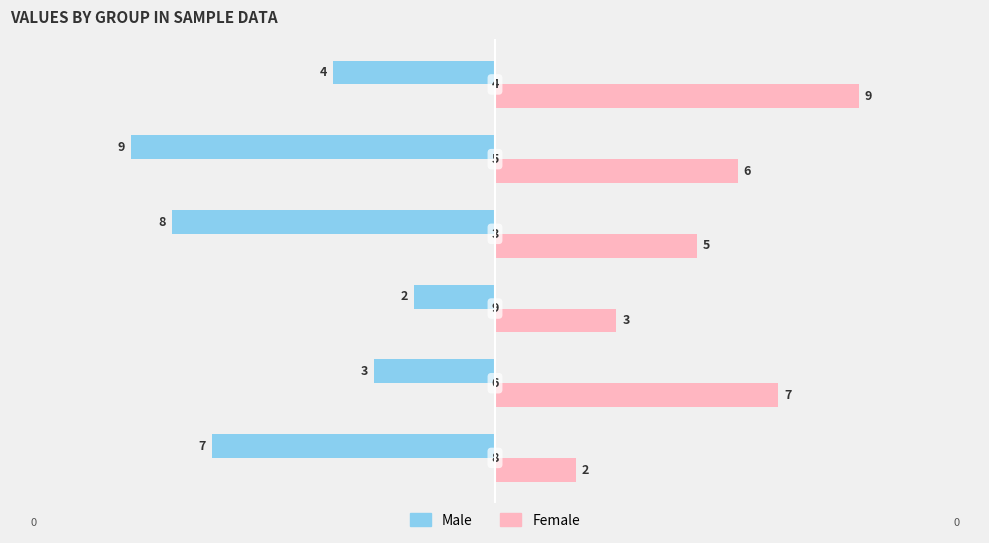

What is the minimum value shown in the chart?

-9